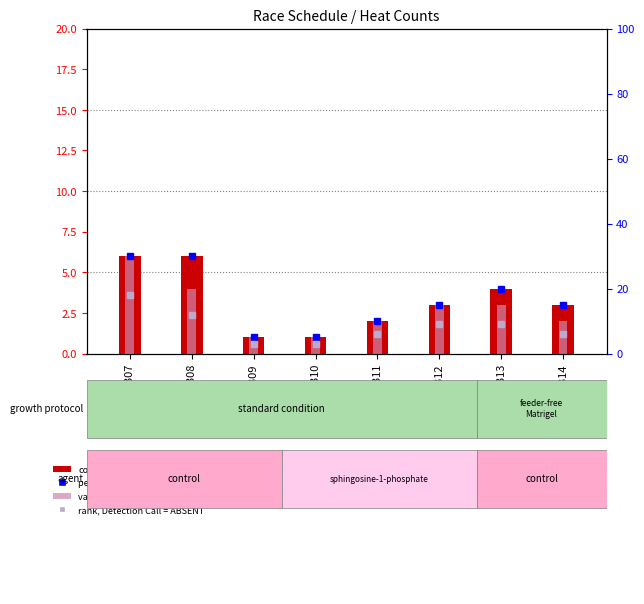

Where is value, Detection Call = ABSENT nearest to the value 3?

GSM194312